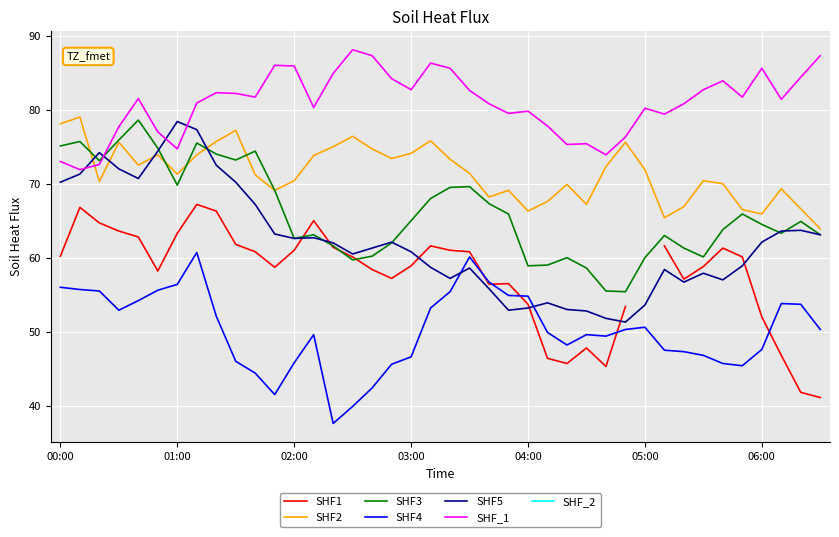

What is the sum of all SHF2 values?

2859.1